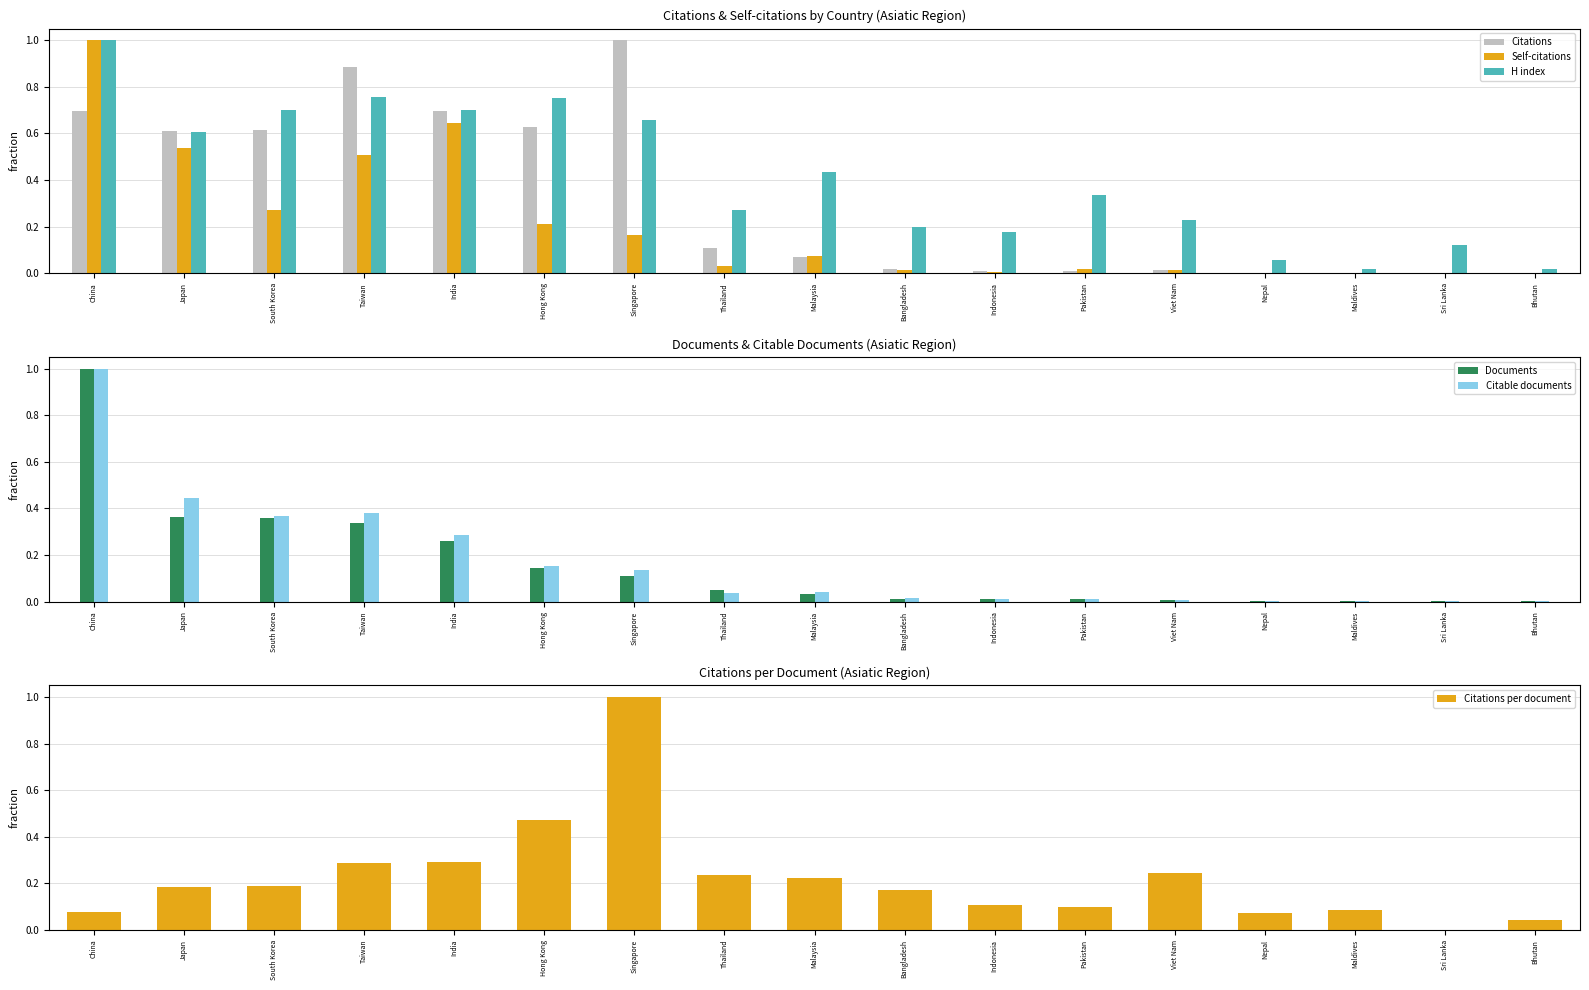

What is the sum of the Documents values at Viet Nam and Japan?

0.4